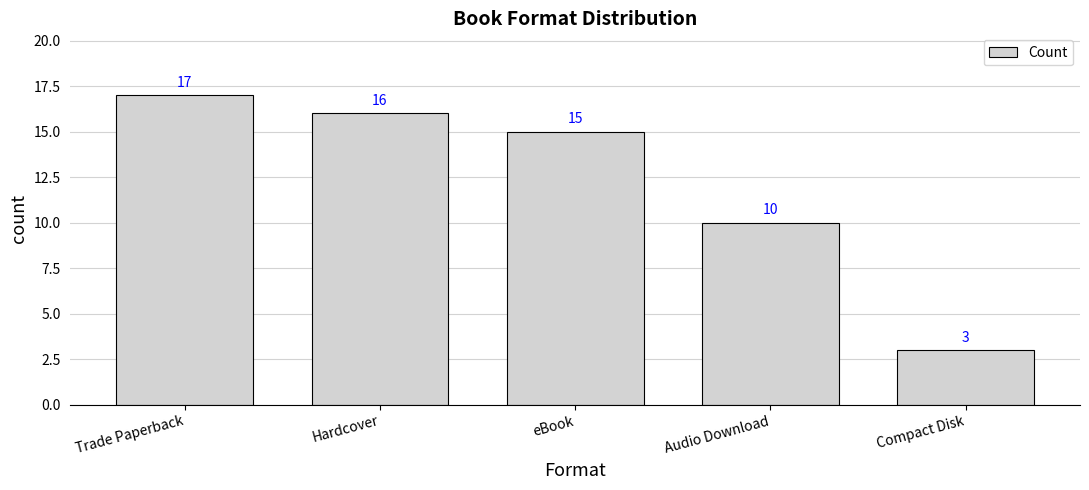

What is the difference between the second highest and second lowest values?

6